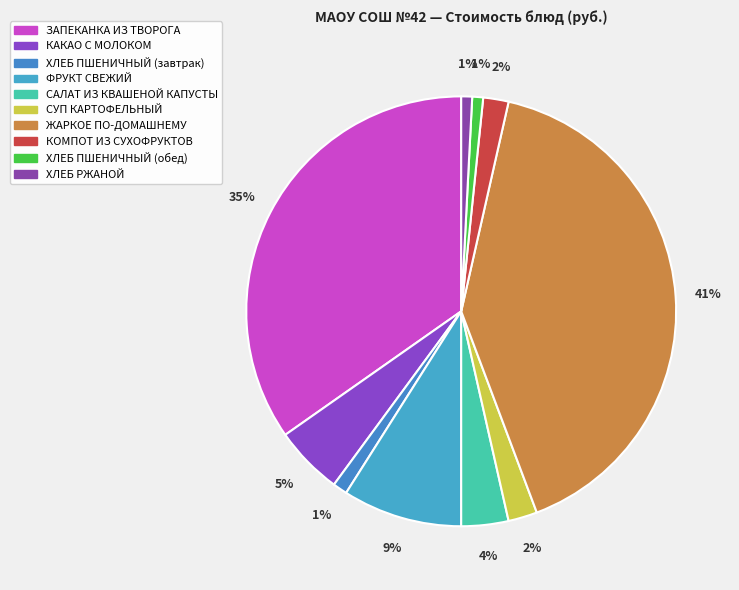

Is there a majority slice in this chart?

No